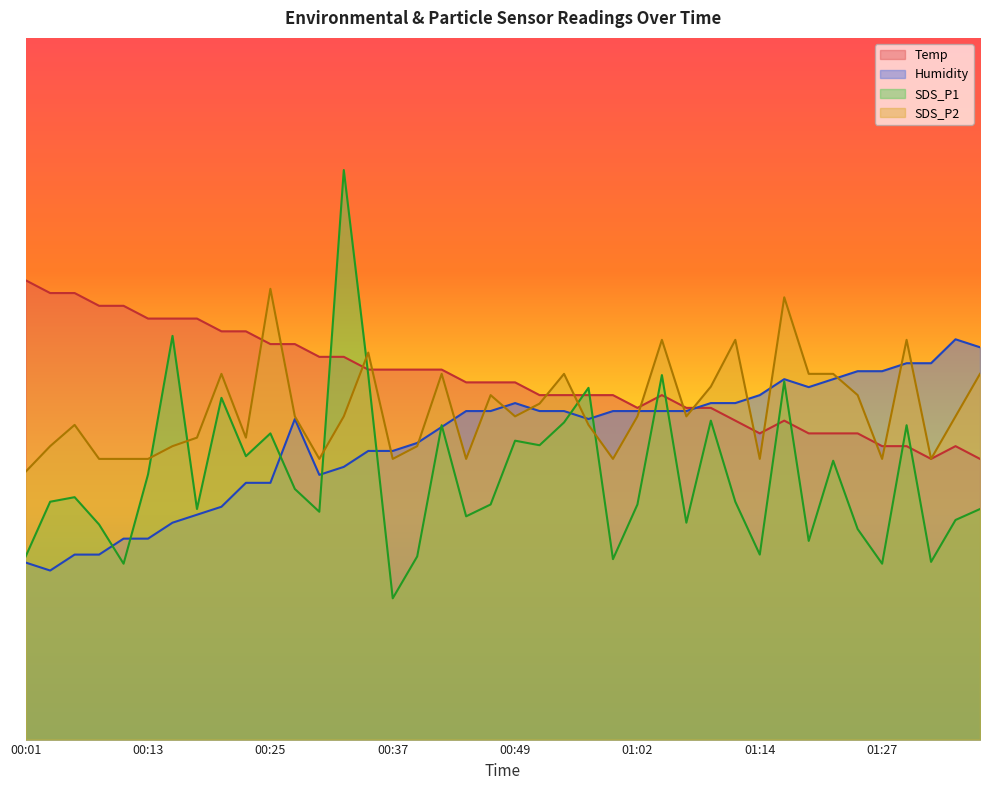

What is the difference between the Temp values at 00:05 and 01:30?

12.0